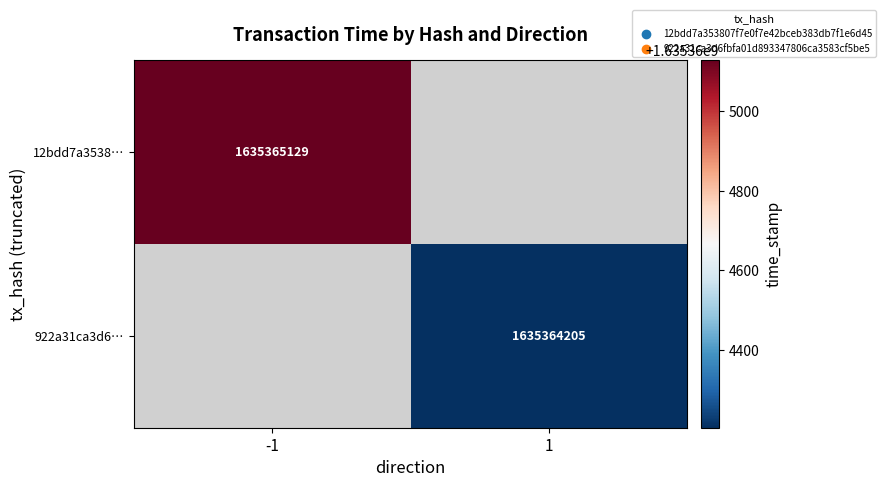

Reading left to right, what are all the values shown in this chart?

12bdd7a353807f7e0f7e42bceb383db7f1e6d45: direction=-1	time_stamp=1635365129
922a31ca3d6fbfa01d893347806ca3583cf5be5: direction=1	time_stamp=1635364205